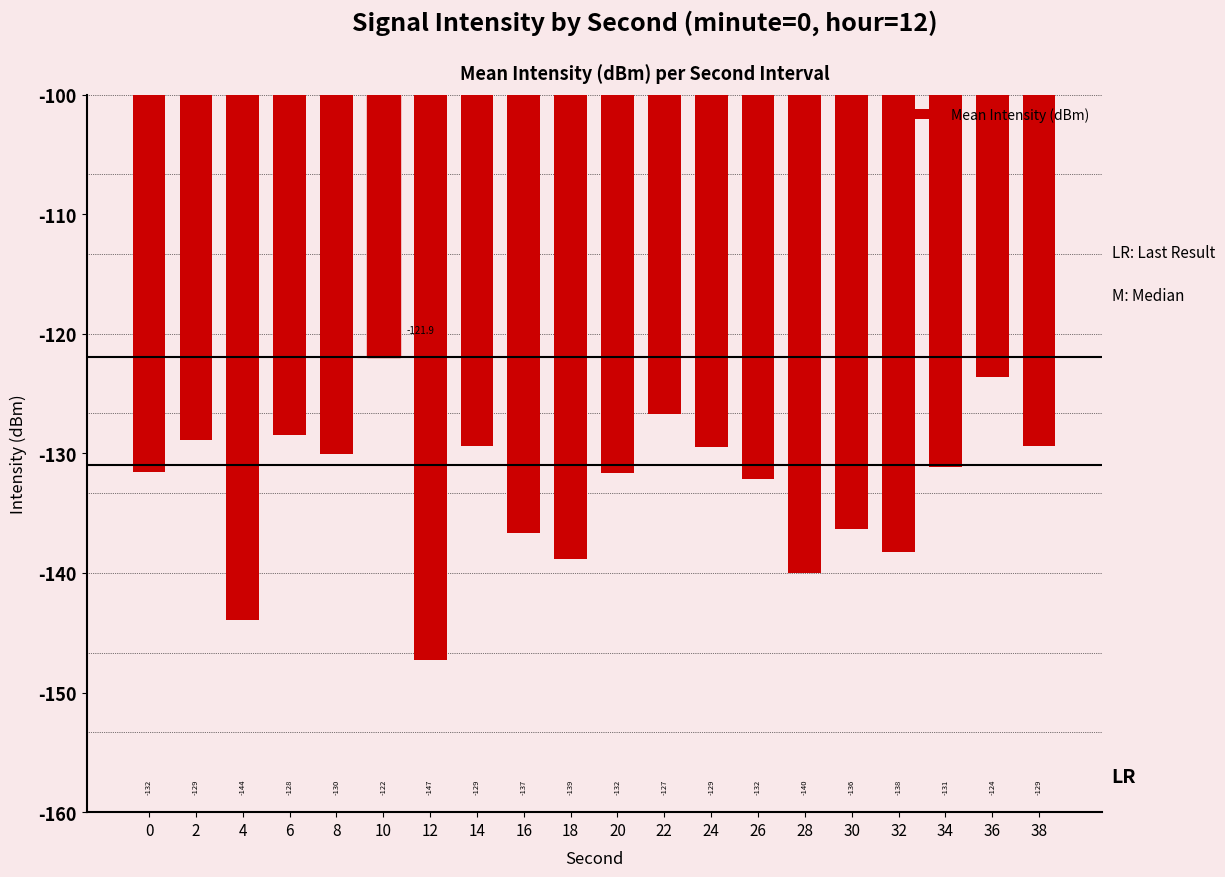

Are the bars grouped side by side (vs. stacked)?

No